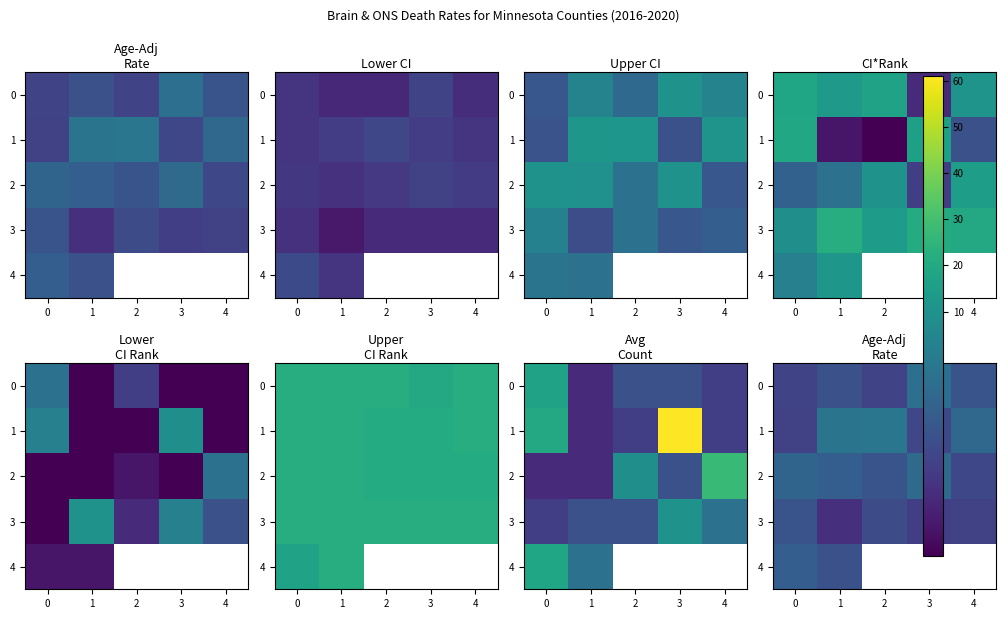

Is it true that 2 equals 4.2 at 3?

False